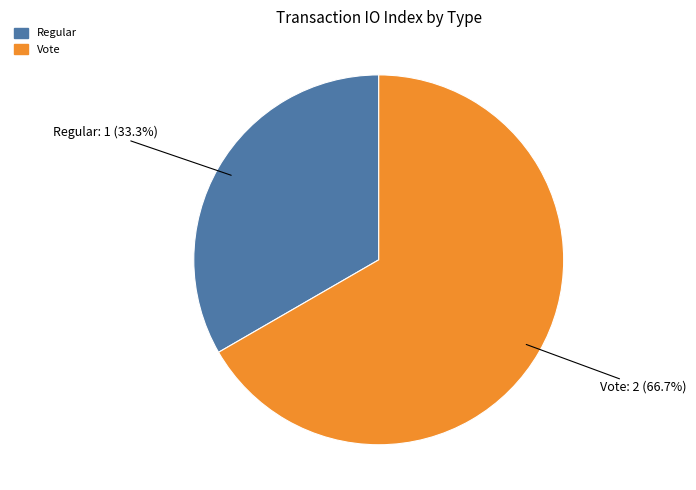

True or false: Regular accounts for 42% of the total.

False